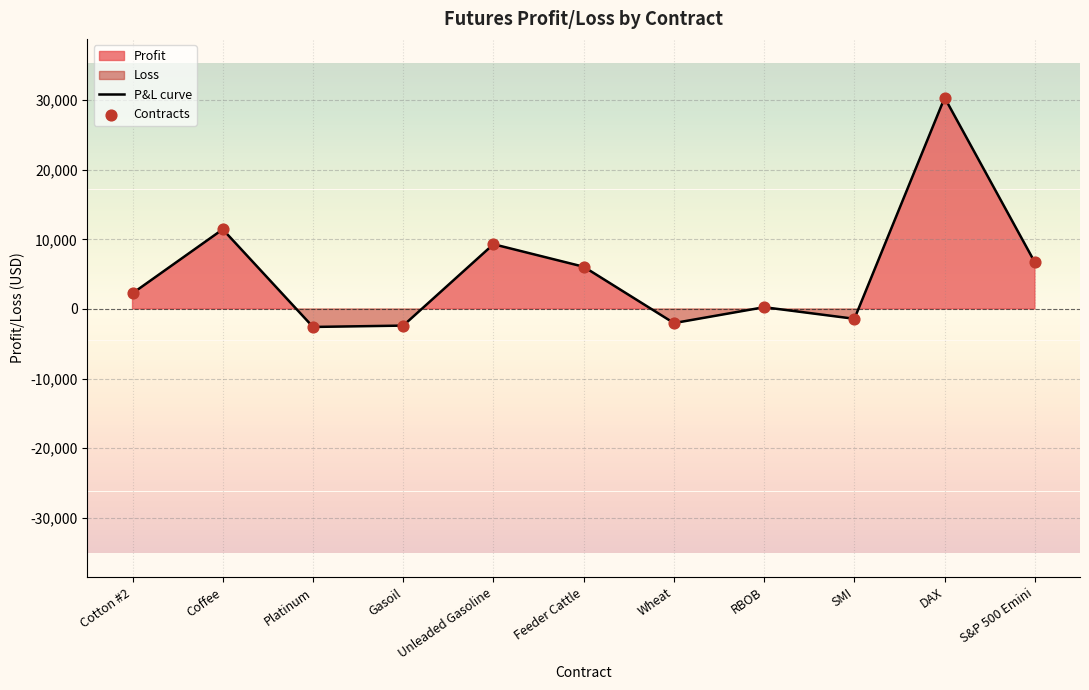

What value does the P&L curve series have at Platinum?

-2585.0